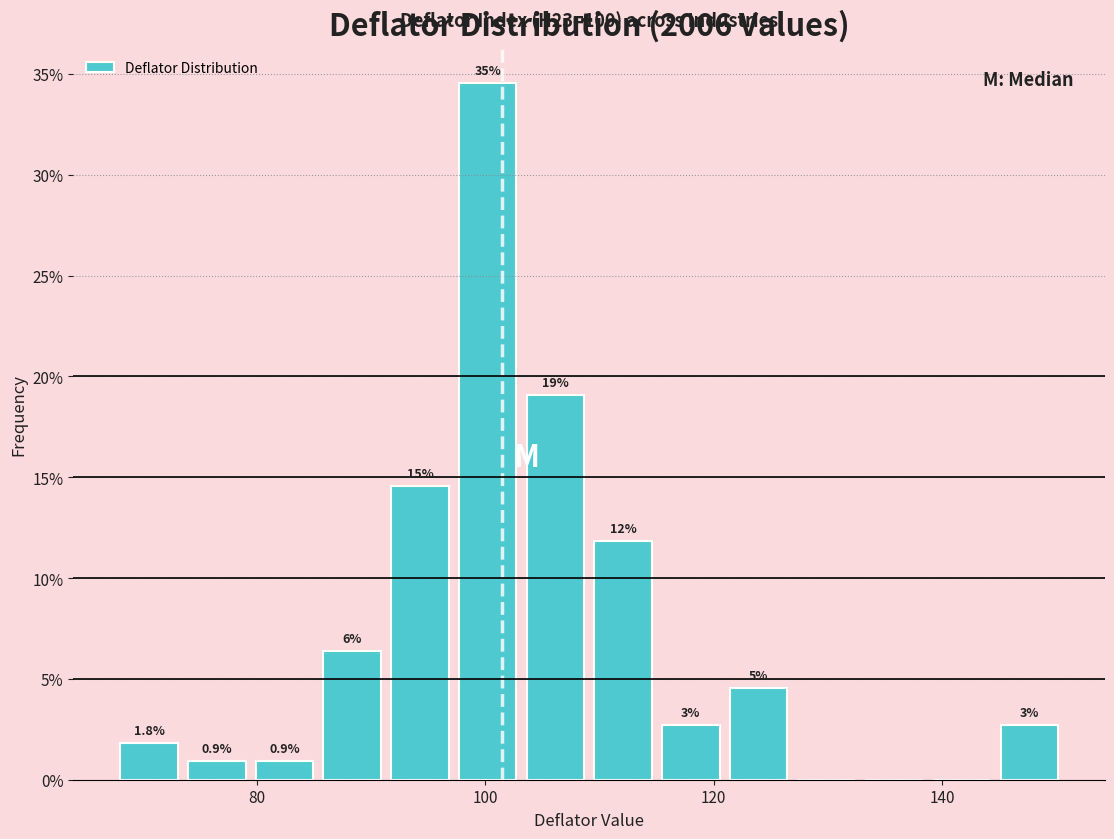

Read against the x-axis, roughly where is the centre of the tallest bar?

100